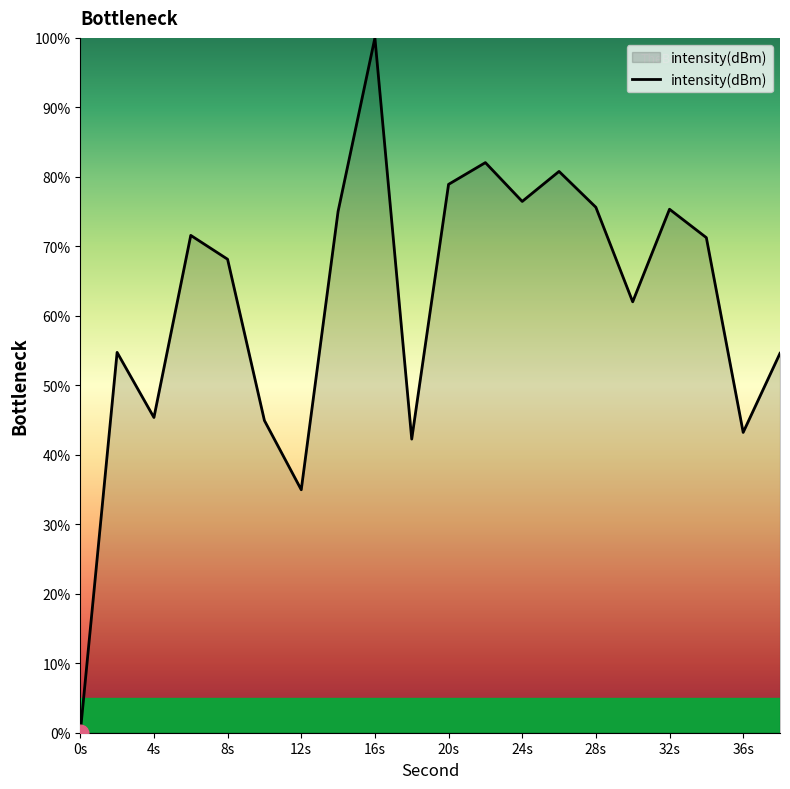

What is the greatest value displayed?

100.0